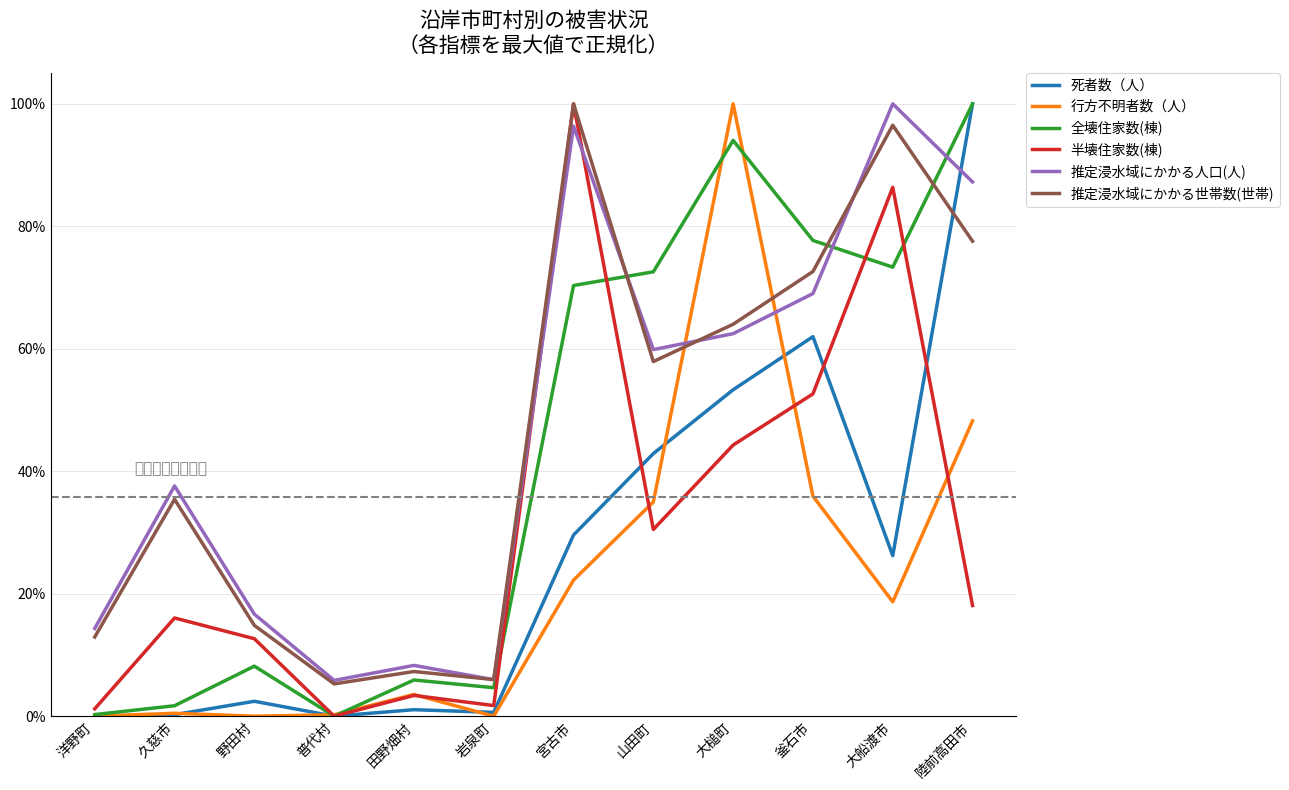

Which series has the largest total across all categories?

推定浸水域にかかる人口(人)